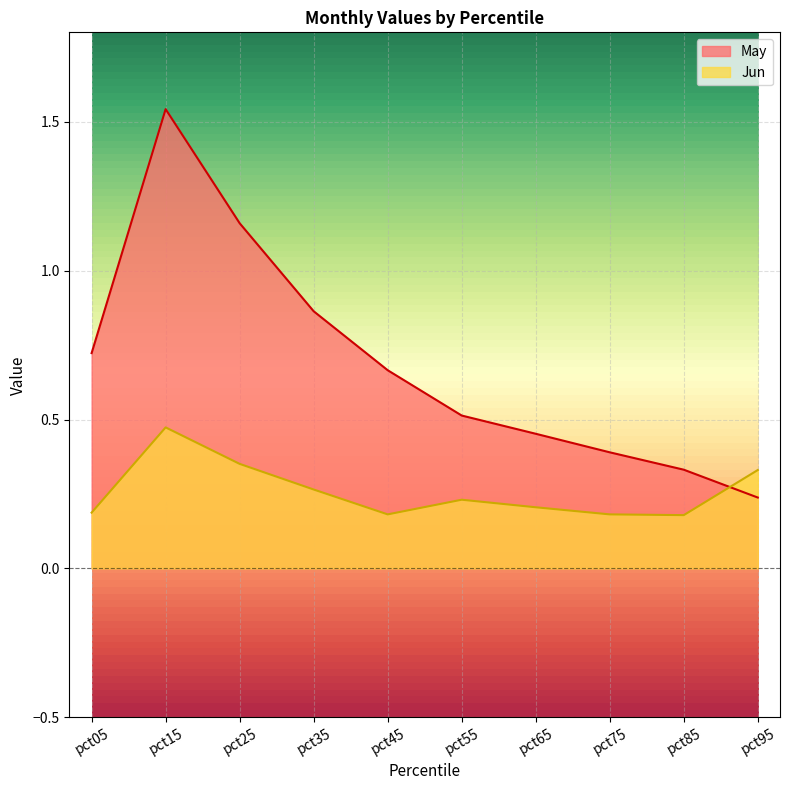

In Jun, how many points are lower than both neighbors (excluding endpoints)?

2